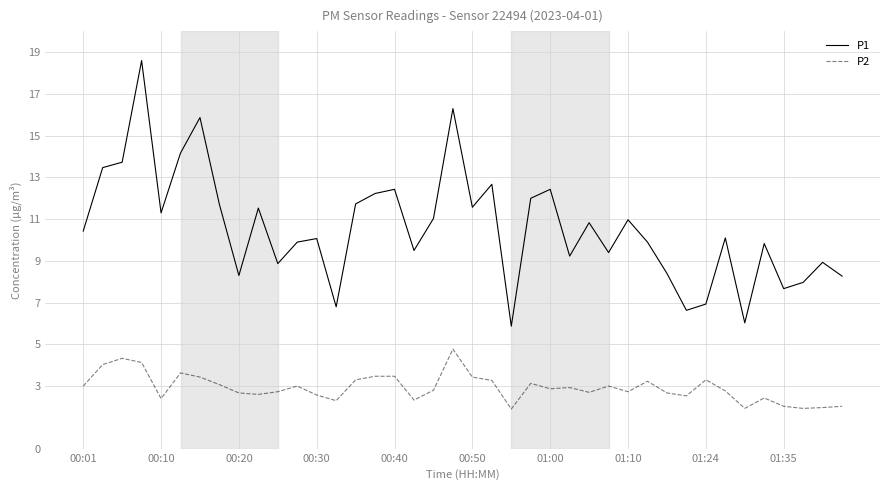

What is the maximum value shown in the chart?

18.6